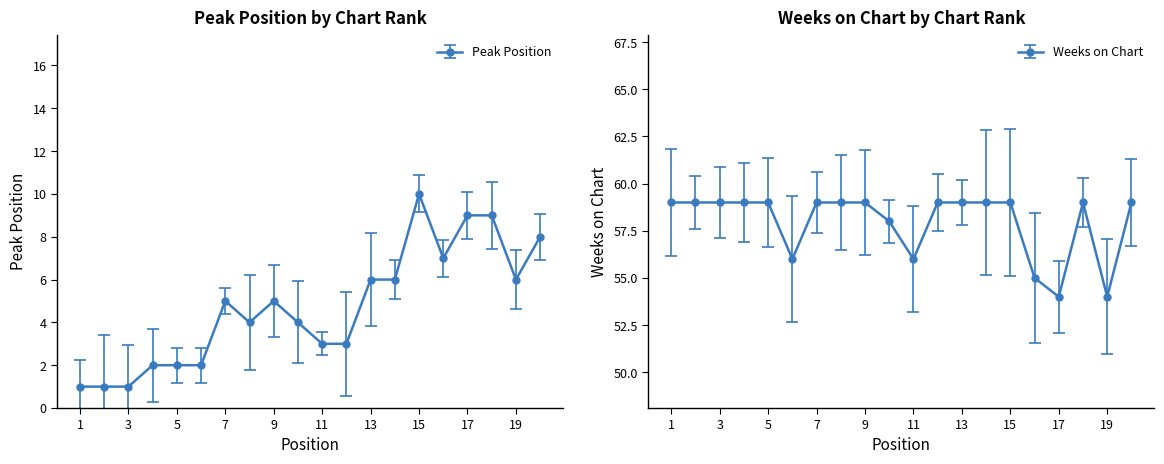

List the series in order of their overall mean, highest first.

Weeks on Chart, Peak Position